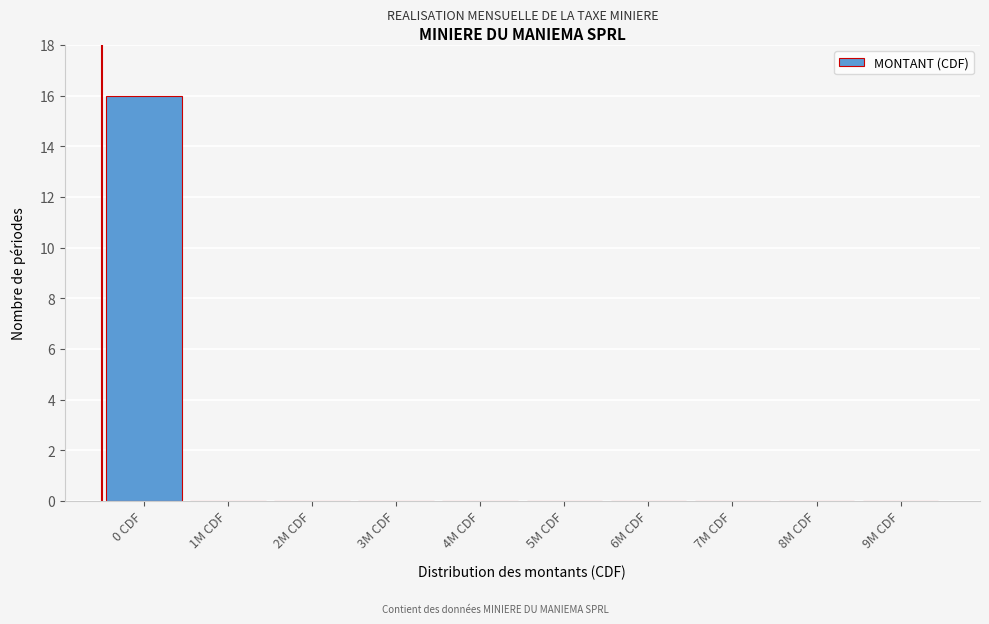

Reading left to right, what are all the values shown in this chart?

0 CDF=16	1M CDF=0	2M CDF=0	3M CDF=0	4M CDF=0	5M CDF=0	6M CDF=0	7M CDF=0	8M CDF=0	9M CDF=0